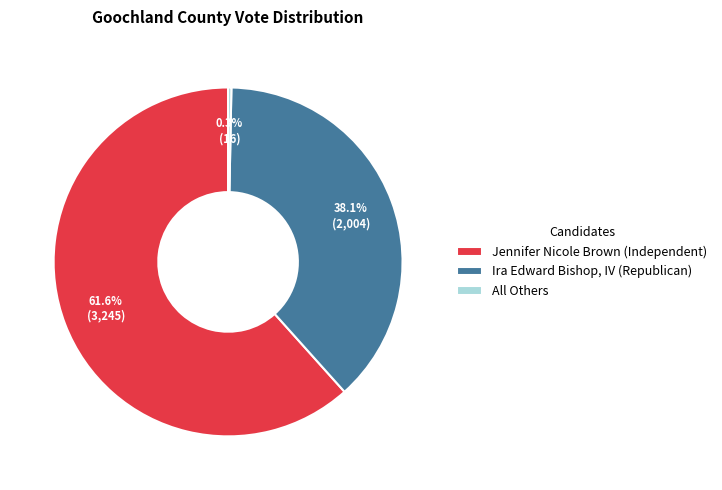

What percentage is the Ira Edward Bishop, IV (Republican) slice, to the nearest percent?

38%